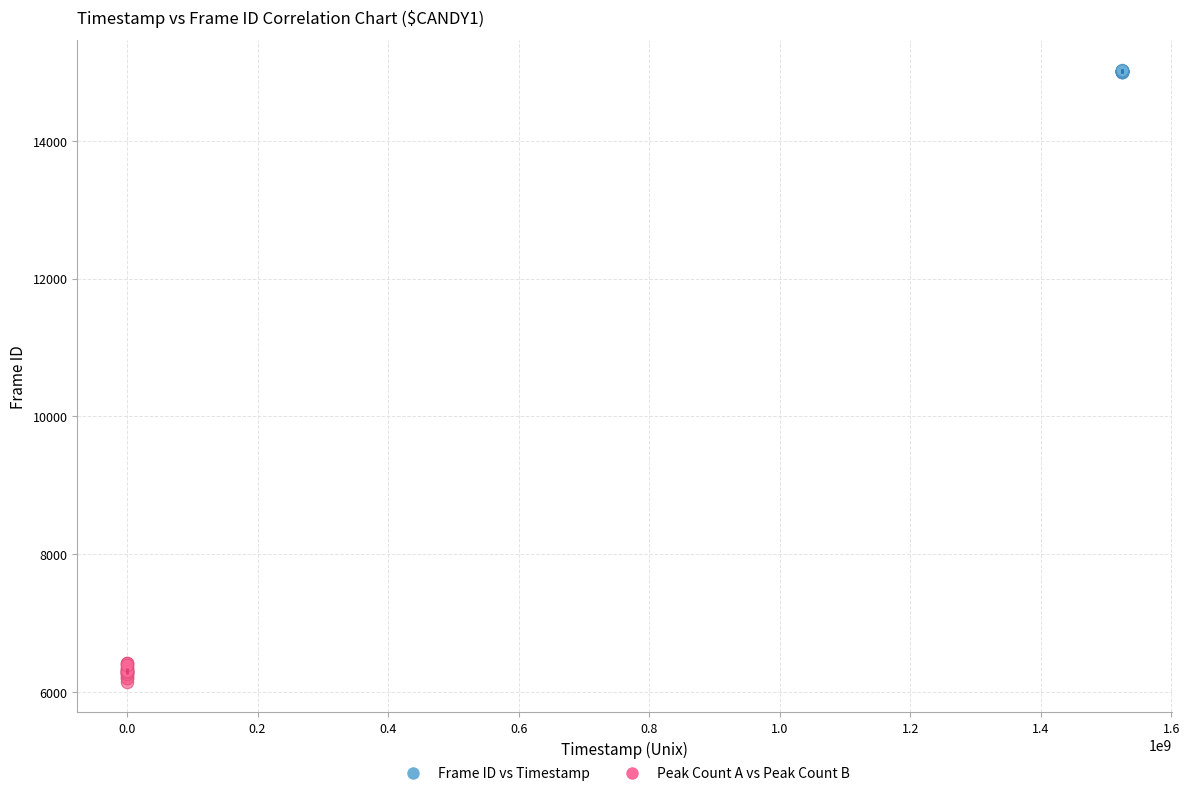

Which series reaches the maximum Y coordinate?

Frame ID vs Timestamp